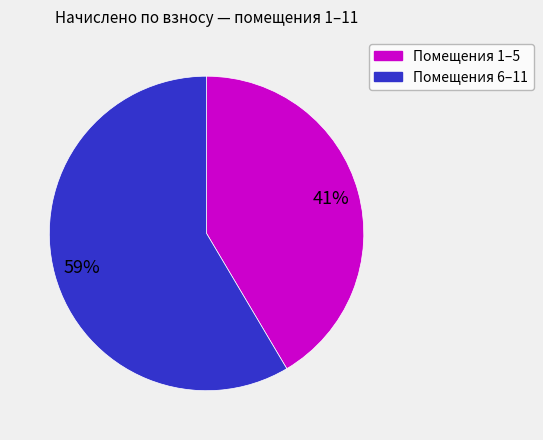

Does any single category account for the majority?

Yes